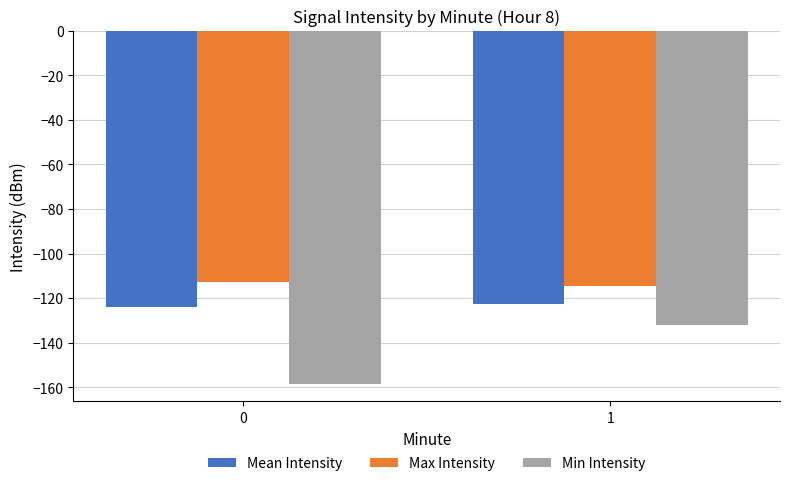

Which category has the lowest value in the Max Intensity series?

1